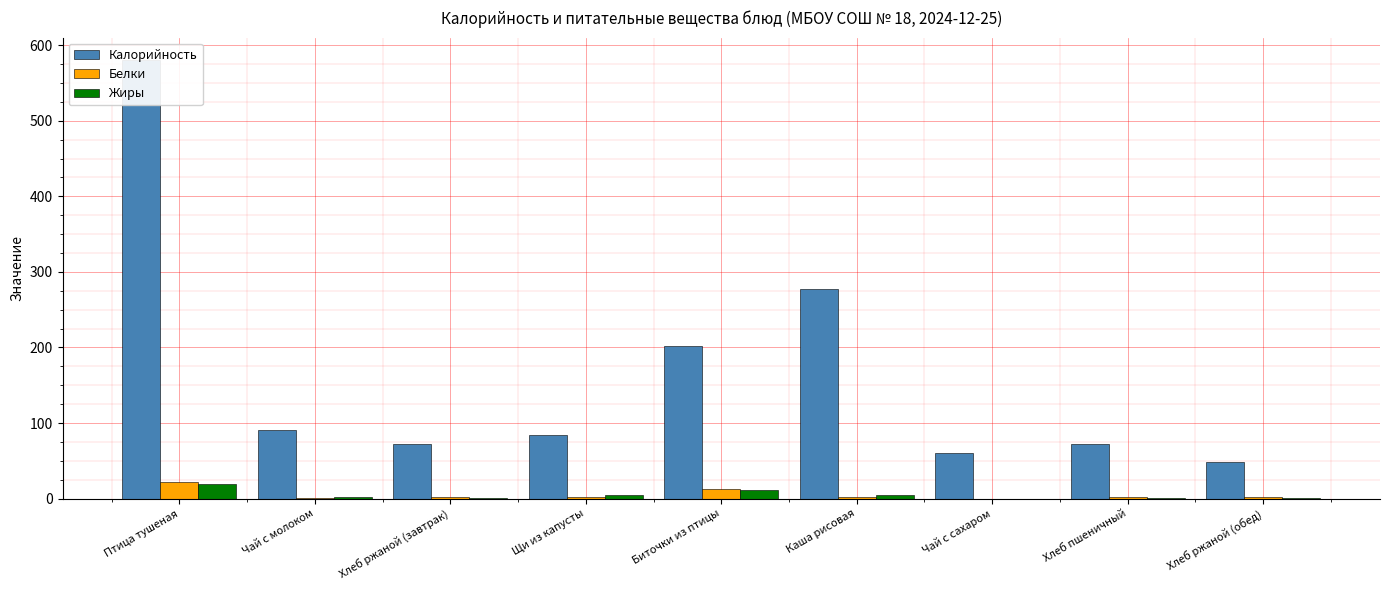

What is the sum of the Жиры values at Каша рисовая and Чай с молоком?

6.3